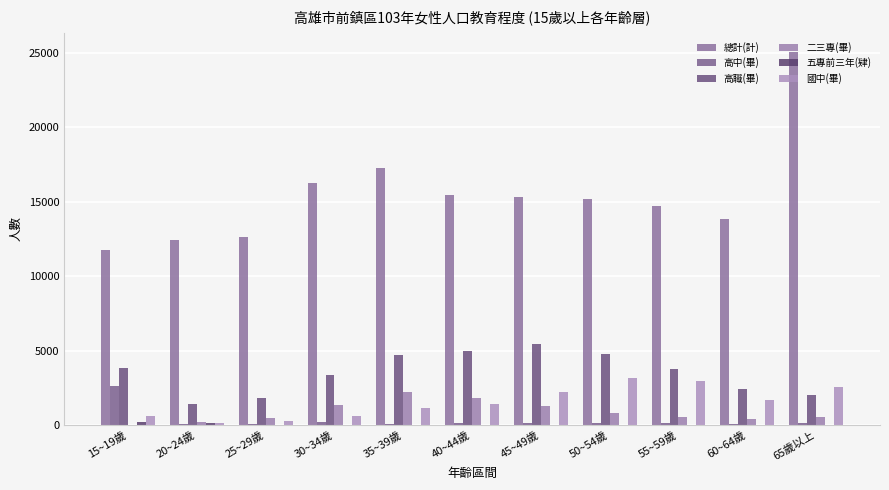

Between 40~44歲 and 15~19歲, which is larger?

40~44歲